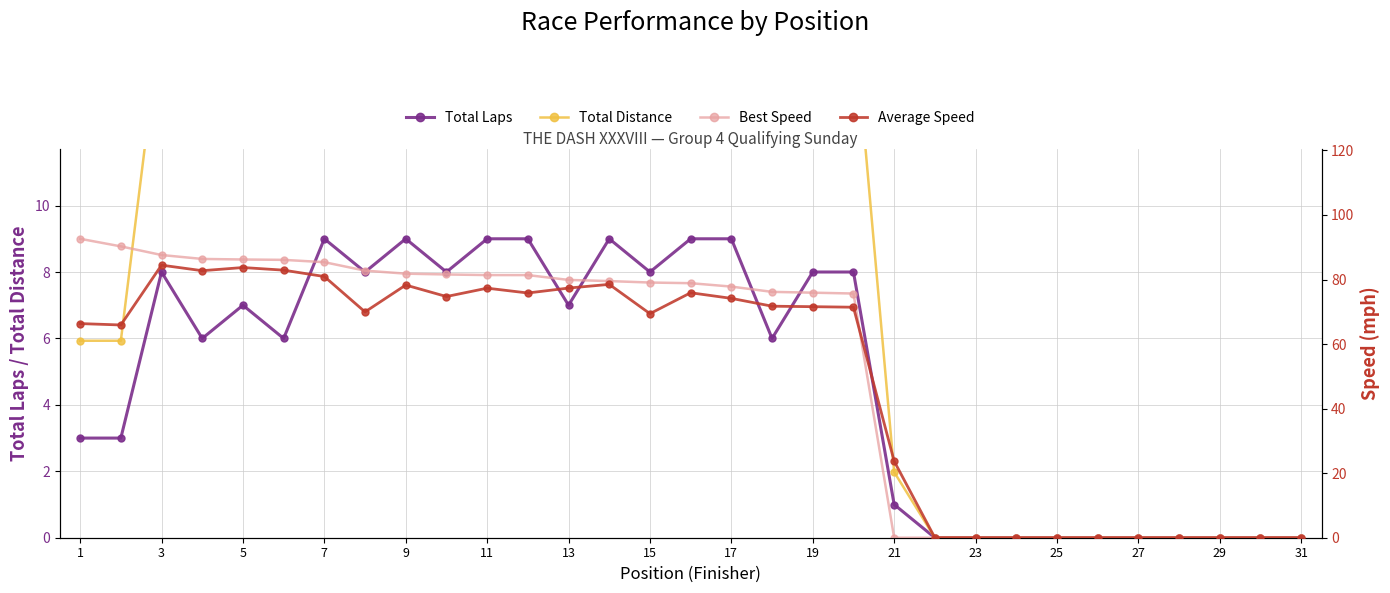

What is the difference between the maximum and minimum values in the Average Speed series?

84.4